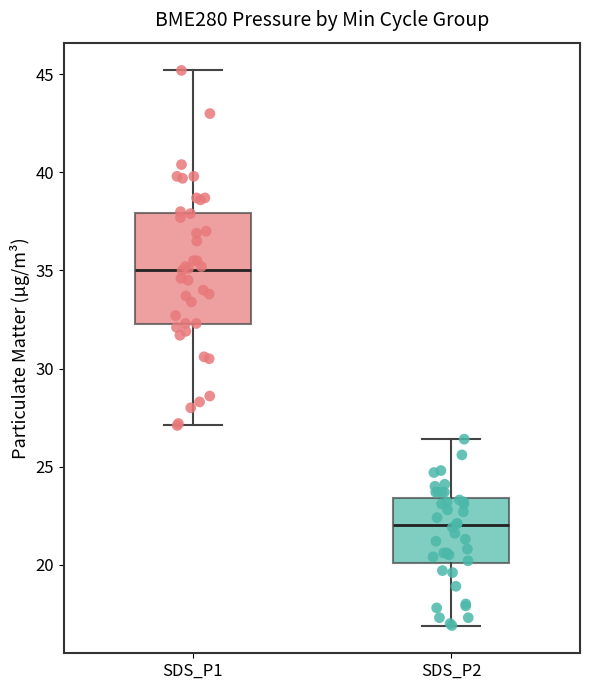

Comparing the boxes themselves (not the whiskers), which one is the tallest?

SDS_P1